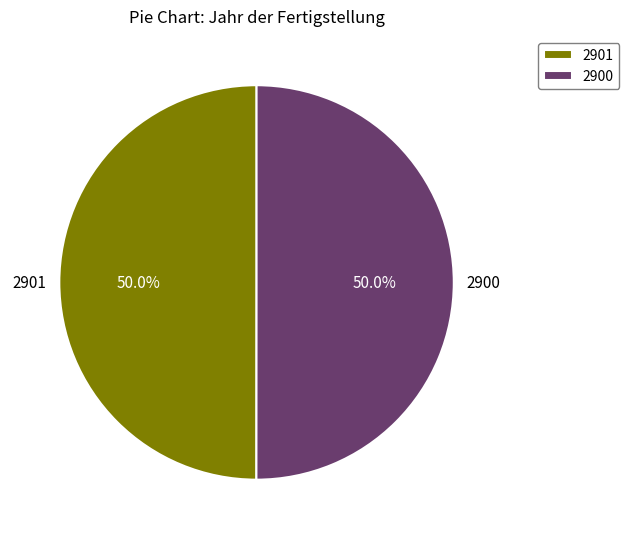

Combined, what portion of the pie is 2900 and 2901?

100.0%